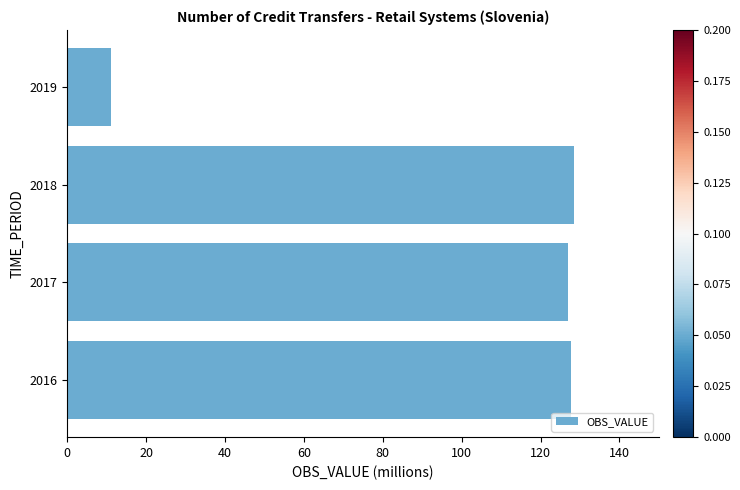

True or false: the data shows 190.3 at 2018.

False